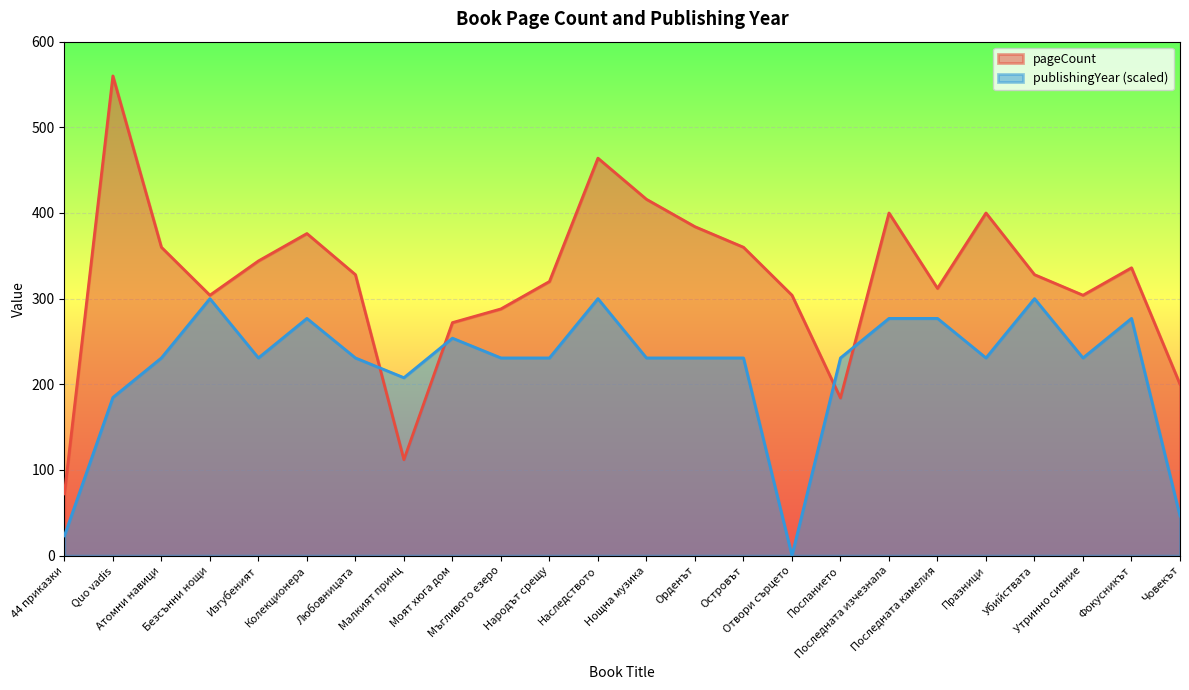

What position from the right is Изгубеният?

20